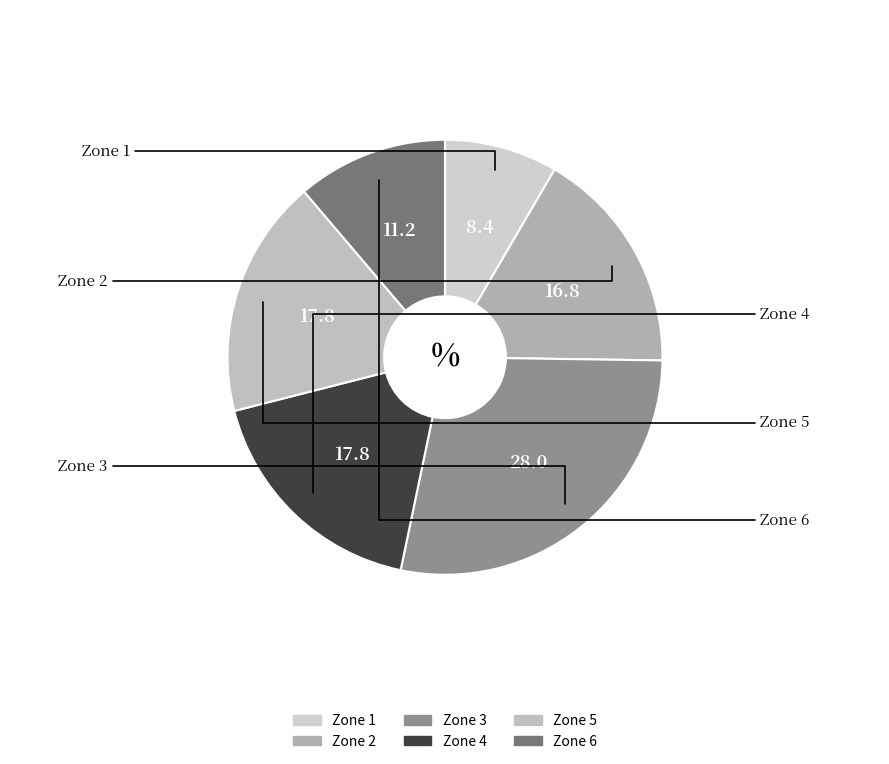

What is the ratio of the value at Zone 5 to the value at Zone 6?

1.6